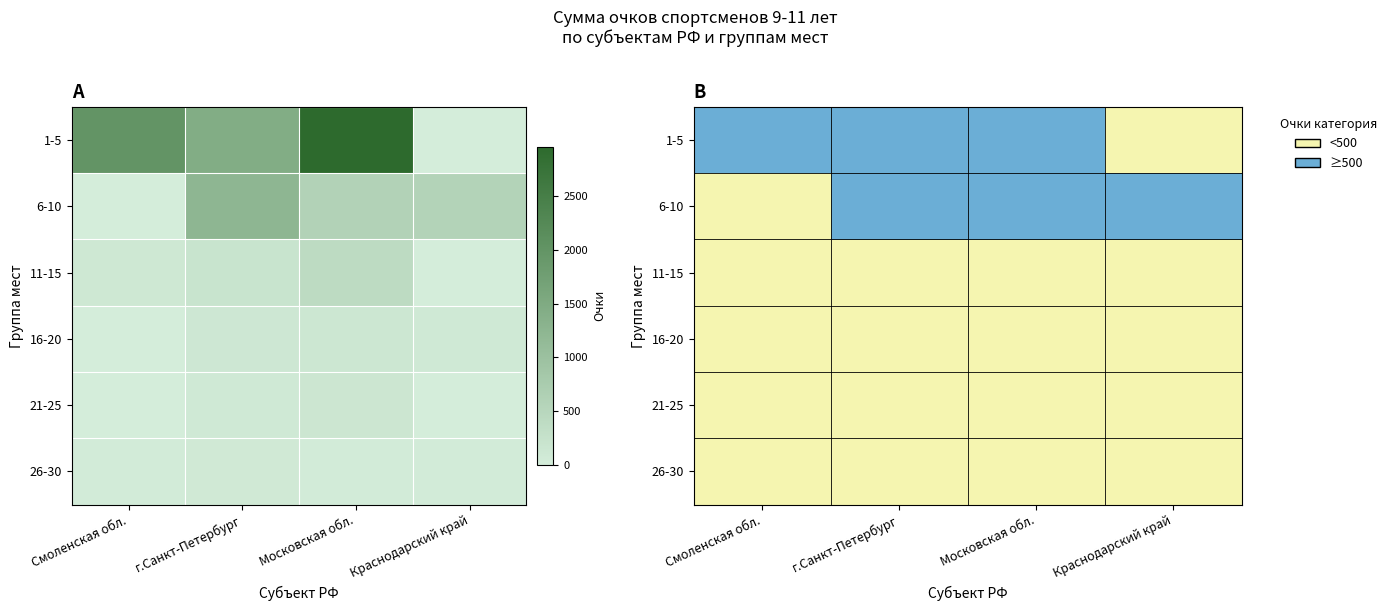

How many series are shown in this chart?

6